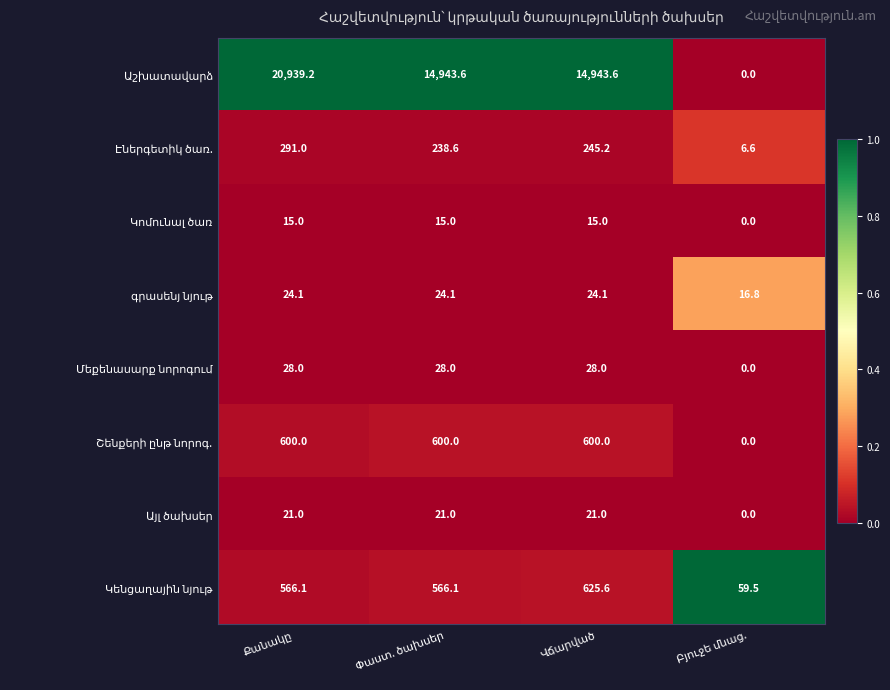

At how many categories does at least one series exceed 0?

4